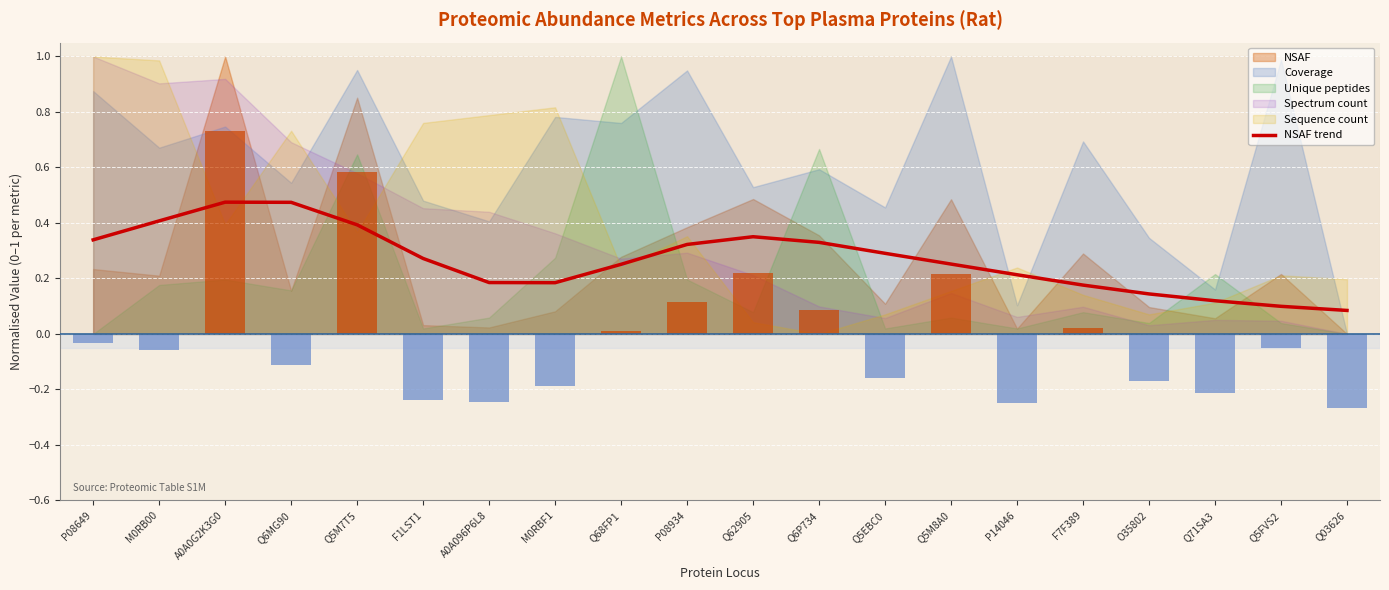

Which category has the highest value across all series?

A0A0G2K3G0